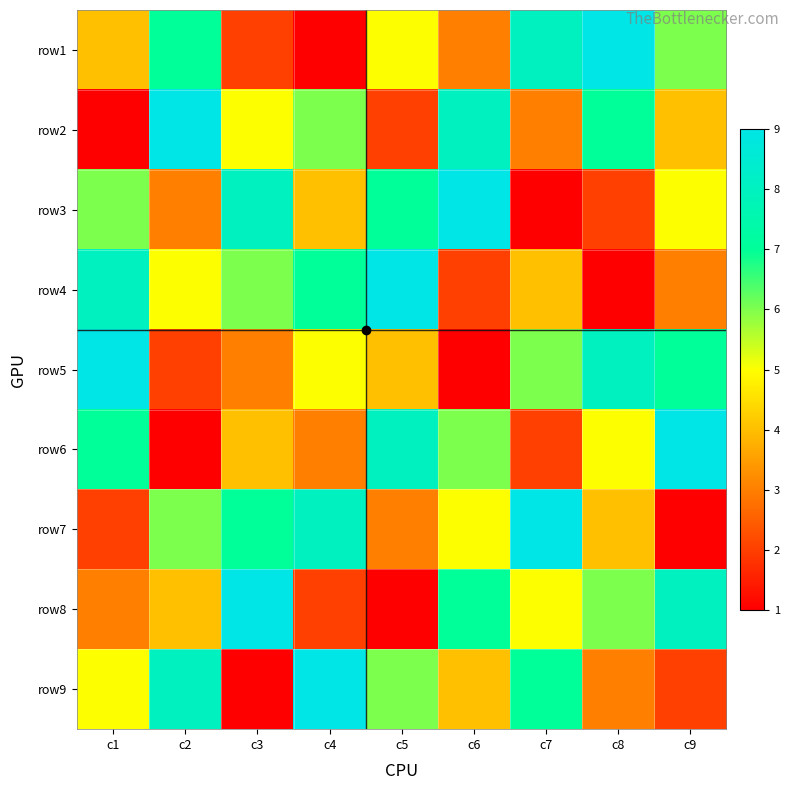

Rank the series by their maximum value, from lowest to highest.

row1, row2, row3, row4, row5, row6, row7, row8, row9